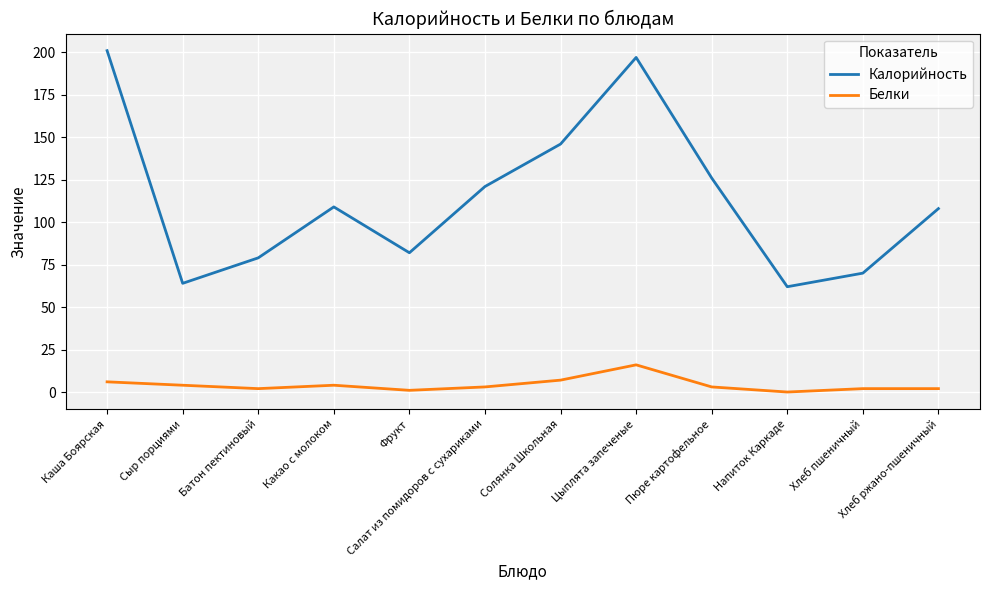

How many lines are shown in the chart?

2